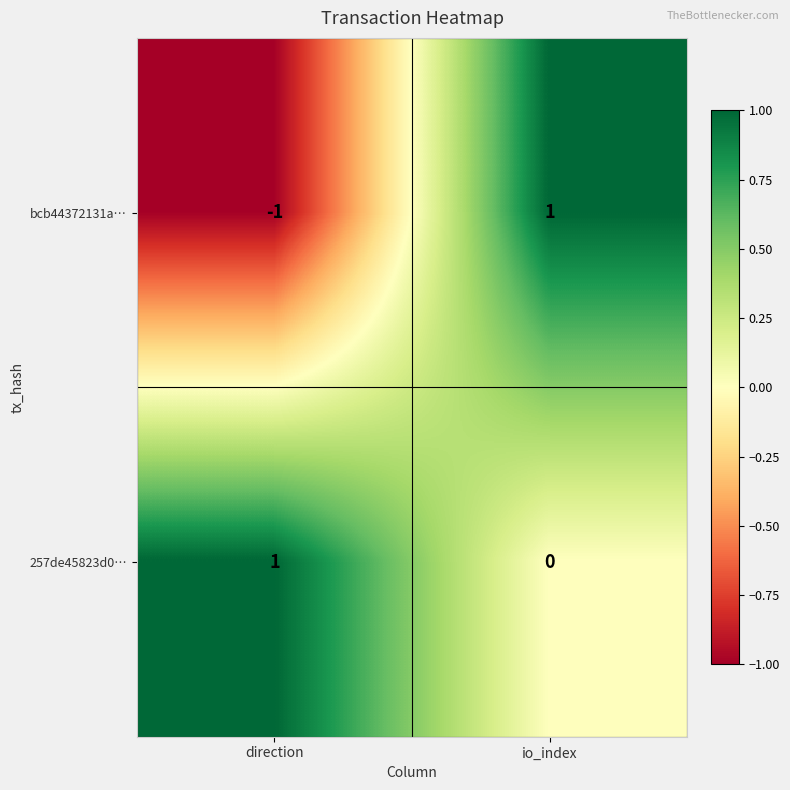

Which series changed the most between direction and io_index?

bcb44372131a…